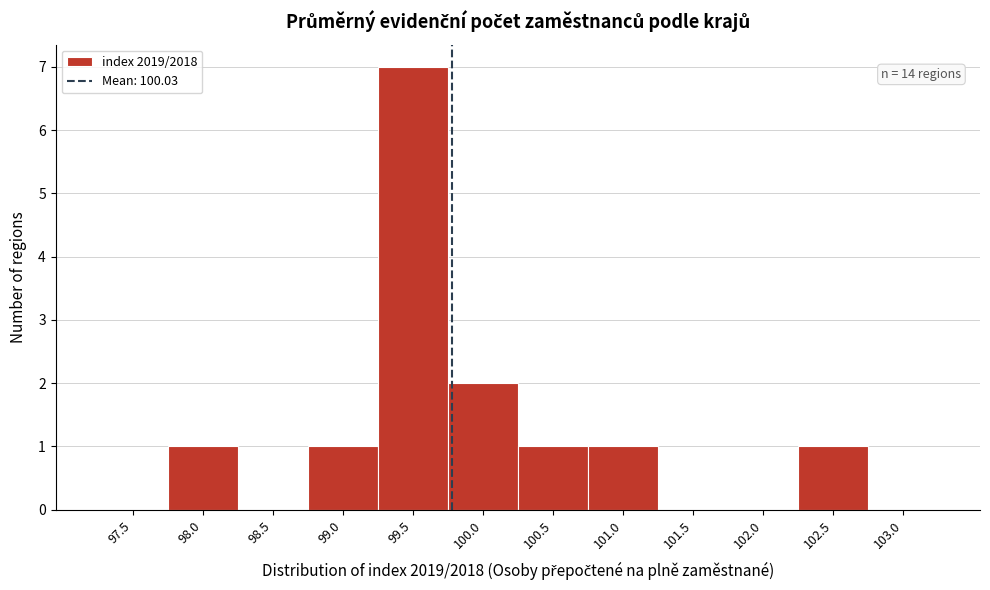

Reading left to right, list all the values displayed in this chart.

97.5=0	98.0=1	98.5=0	99.0=1	99.5=7	100.0=2	100.5=1	101.0=1	101.5=0	102.0=0	102.5=1	103.0=0